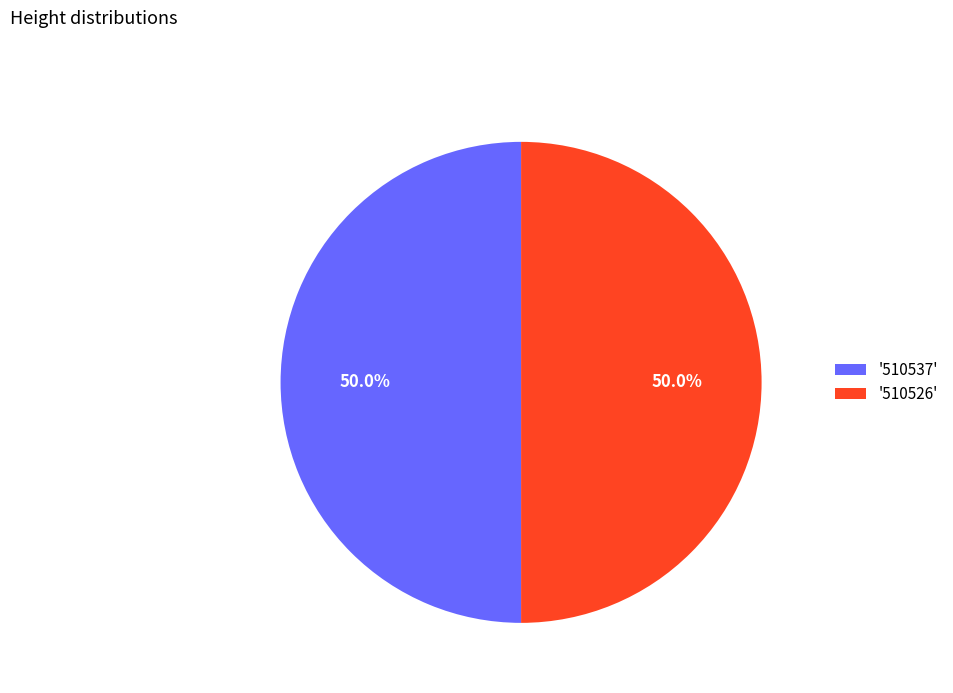

What is the ratio of the value at '510537' to the value at '510526'?

1.0